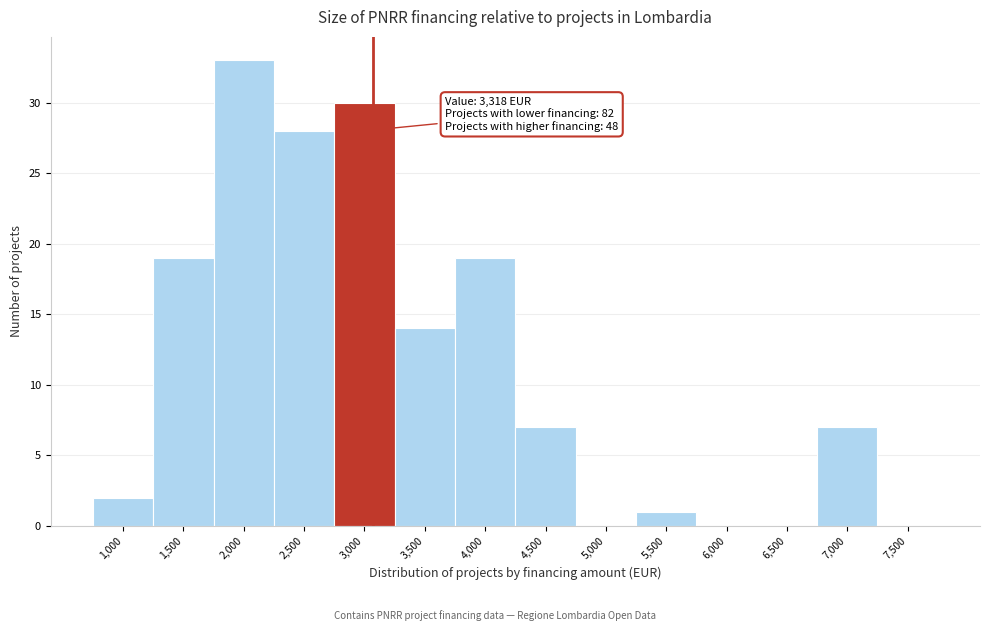

Reading left to right, list all the values displayed in this chart.

1,000=2	1,500=19	2,000=33	2,500=28	3,000=30	3,500=14	4,000=19	4,500=7	5,000=0	5,500=1	6,000=0	6,500=0	7,000=7	7,500=0